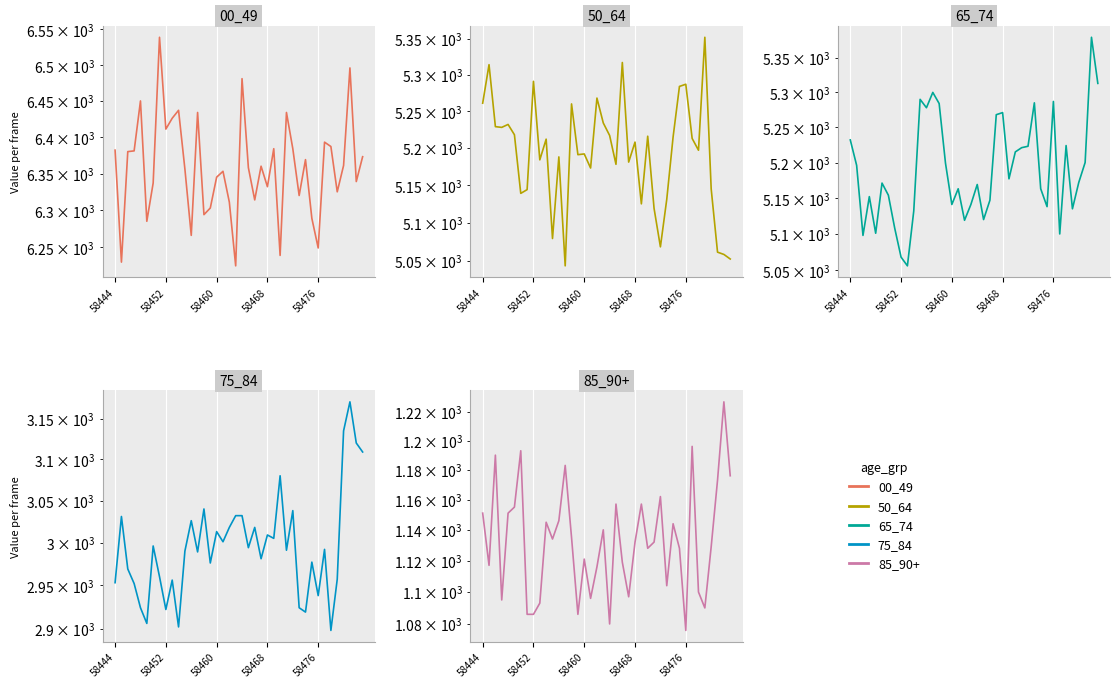

Reading left to right, what are all the values shown in this chart?

00_49: 6382	6230	6380	6381	6450	6285	6337	6539	6411	6426	6437	6356	6266	6434	6294	6303	6345	6353	6311	6225	6481	6358	6314	6360	6332	6384	6239	6434	6384	6320	6369	6289	6249	6393	6387	6325	6361	6496	6339	6373
50_64: 5261	5314	5229	5228	5232	5218	5139	5144	5291	5184	5212	5079	5188	5043	5260	5191	5192	5173	5268	5234	5217	5178	5317	5181	5208	5125	5216	5119	5068	5131	5215	5284	5287	5213	5197	5352	5145	5061	5058	5052
65_74: 5232	5196	5098	5152	5101	5171	5154	5108	5068	5056	5132	5290	5278	5300	5284	5199	5141	5163	5119	5141	5169	5120	5147	5268	5271	5177	5215	5221	5223	5285	5163	5138	5287	5100	5224	5135	5172	5200	5380	5313
75_84: 2953	3031	2969	2952	2924	2906	2996	2960	2922	2956	2902	2990	3026	2989	3040	2976	3013	3001	3018	3032	3032	2994	3018	2981	3009	3005	3080	2991	3038	2924	2919	2977	2938	2992	2898	2957	3135	3171	3120	3109
85_90+: 1151	1117	1190	1095	1151	1155	1193	1086	1086	1093	1145	1134	1146	1183	1135	1086	1121	1096	1116	1140	1080	1157	1119	1097	1132	1157	1128	1132	1162	1104	1144	1128	1076	1196	1100	1090	1129	1173	1227	1176